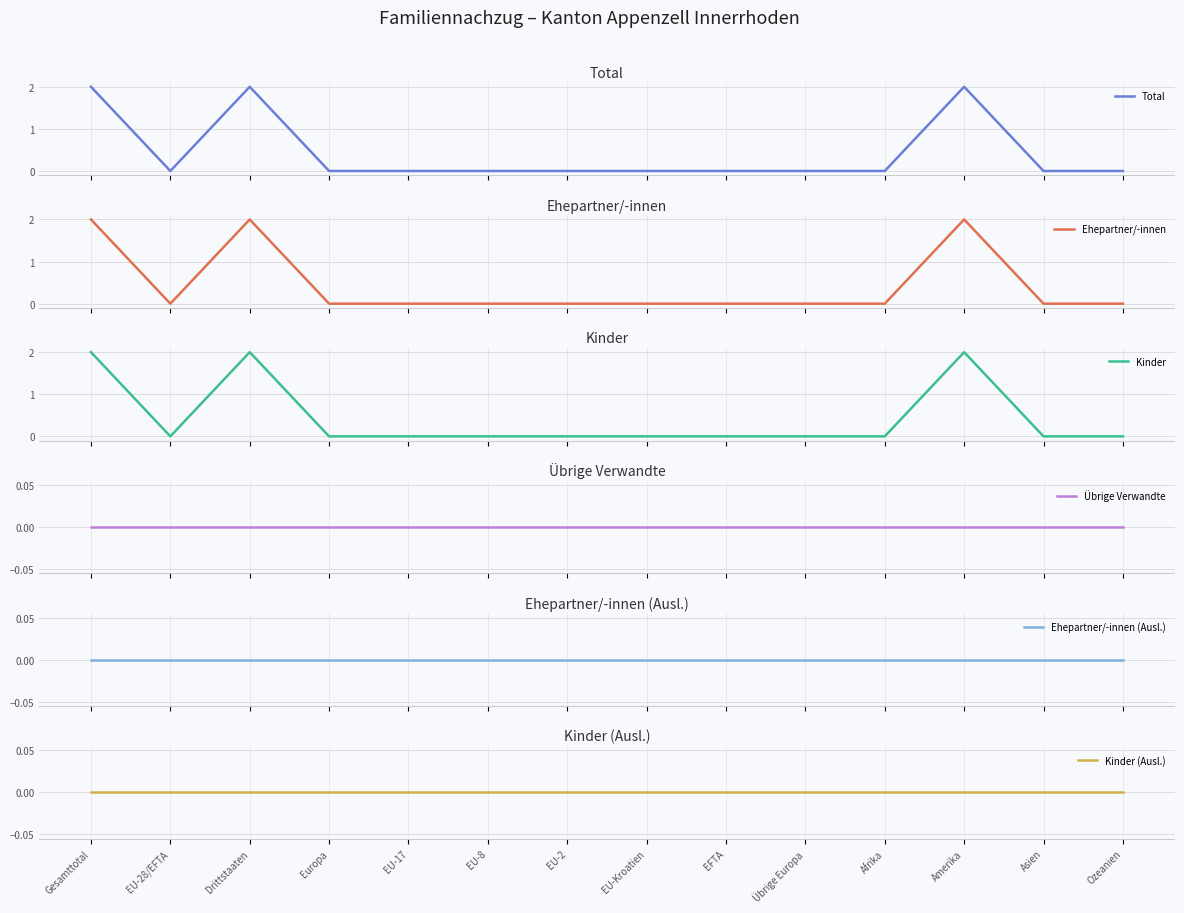

How many lines are shown in the chart?

6